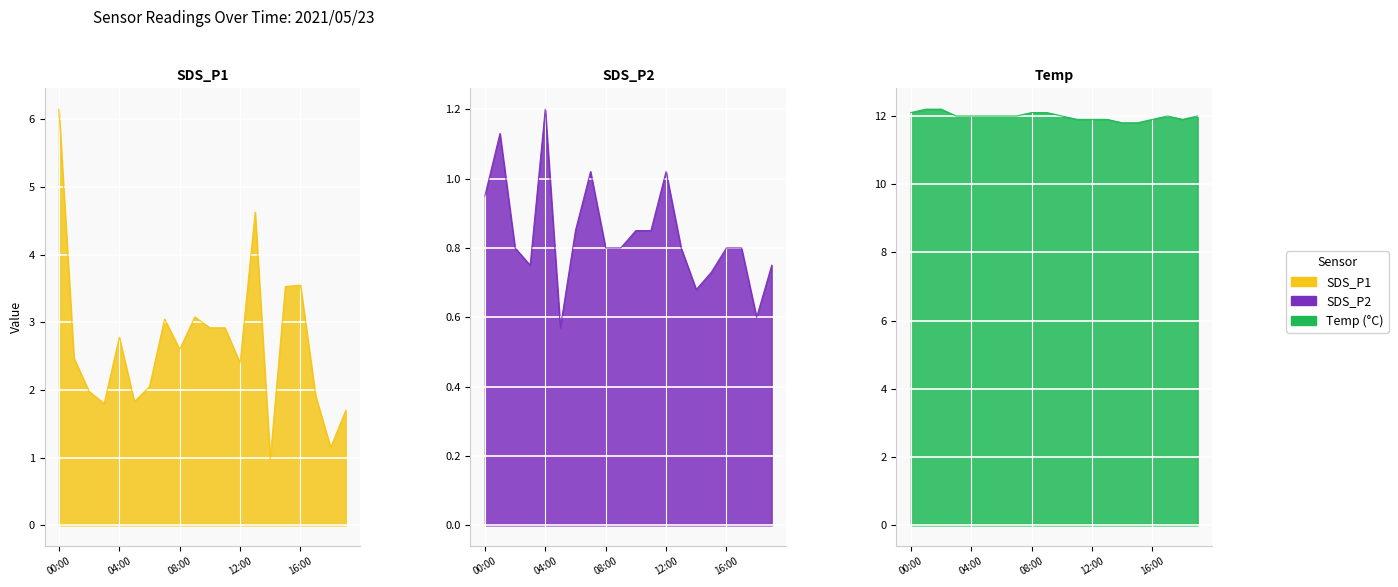

Which has a higher value, 04:00 or 19:00?

04:00